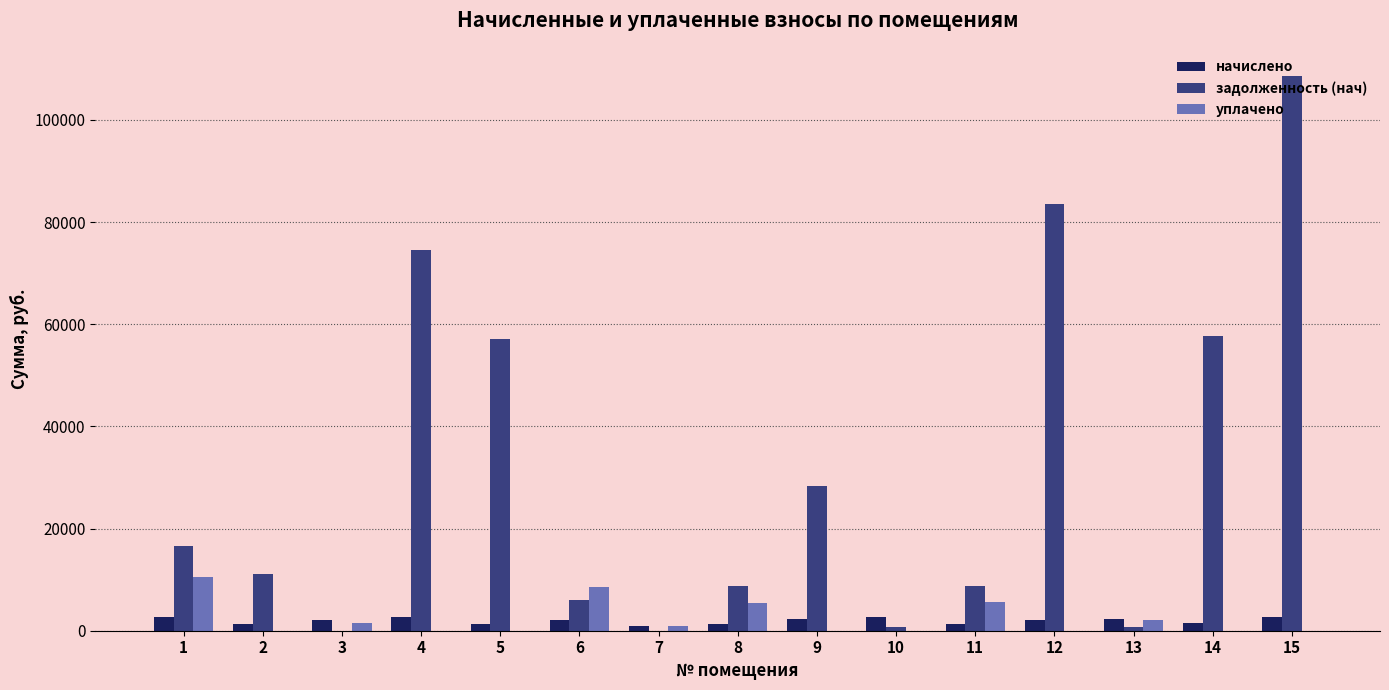

At which category is the sum across all series the highest?

15